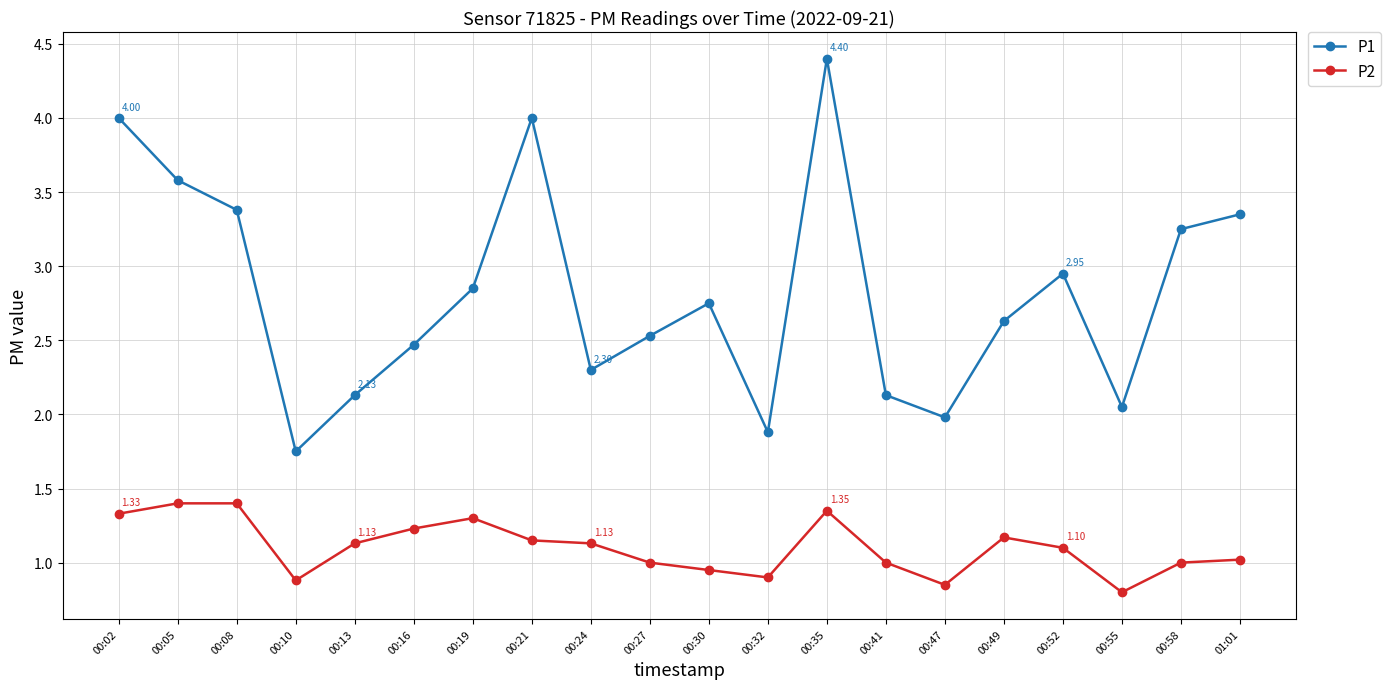

At which category does the chart reach its peak across all series?

00:35